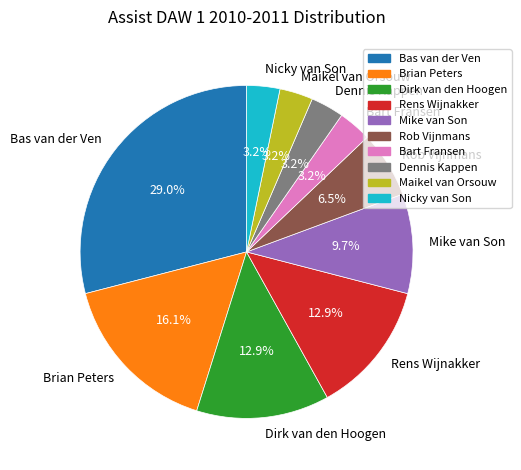

What is the ratio of the value at Dennis Kappen to the value at Bart Fransen?

1.0